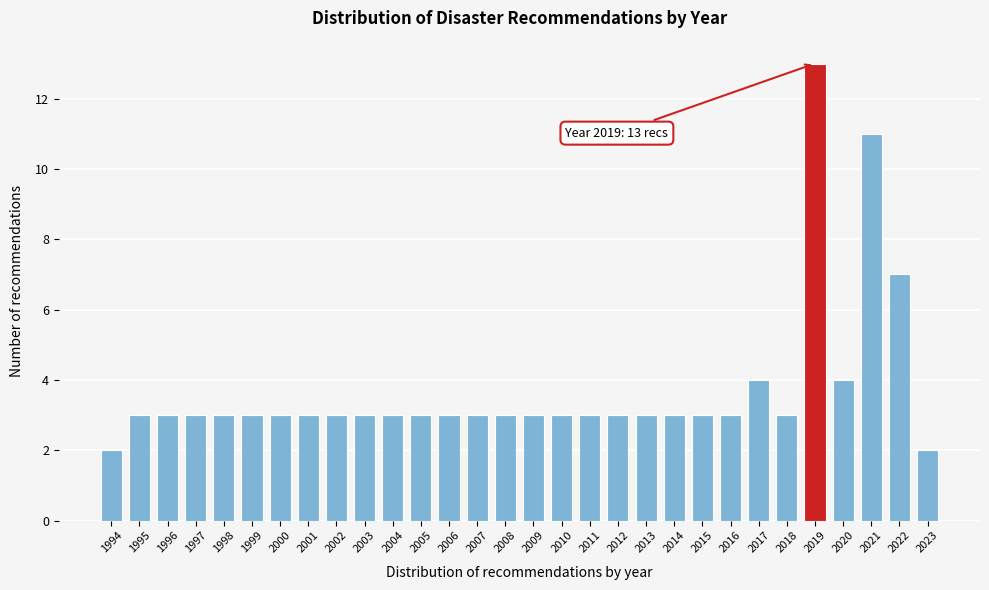

Reading right to left, extract all data points from this chart.

2	7	11	4	13	3	4	3	3	3	3	3	3	3	3	3	3	3	3	3	3	3	3	3	3	3	3	3	3	2